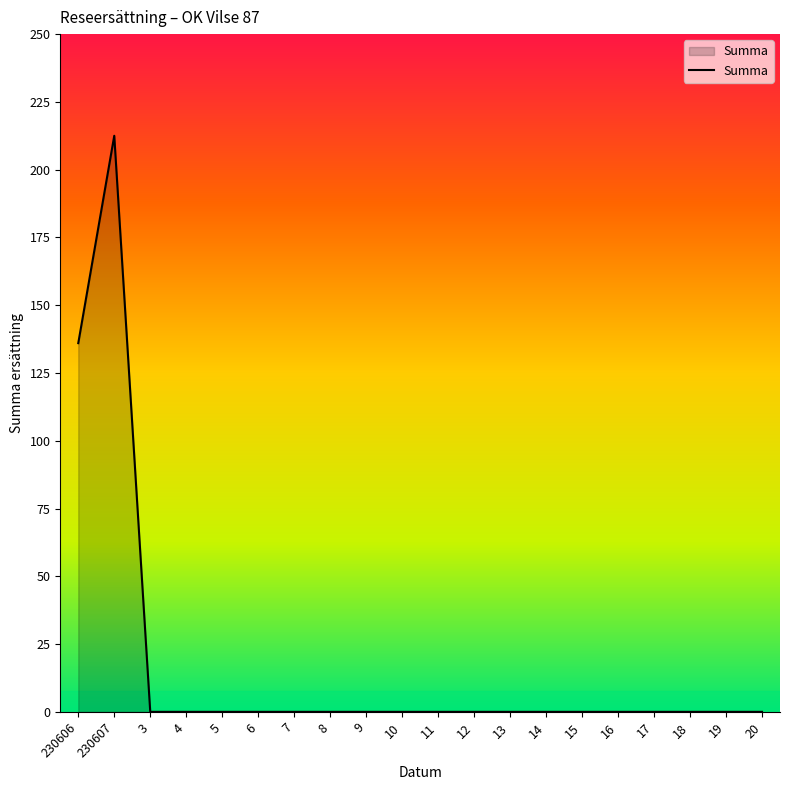

Reading right to left, what are all the values shown in this chart?

0.0	0.0	0.0	0.0	0.0	0.0	0.0	0.0	0.0	0.0	0.0	0.0	0.0	0.0	0.0	0.0	0.0	0.0	212.5	136.0